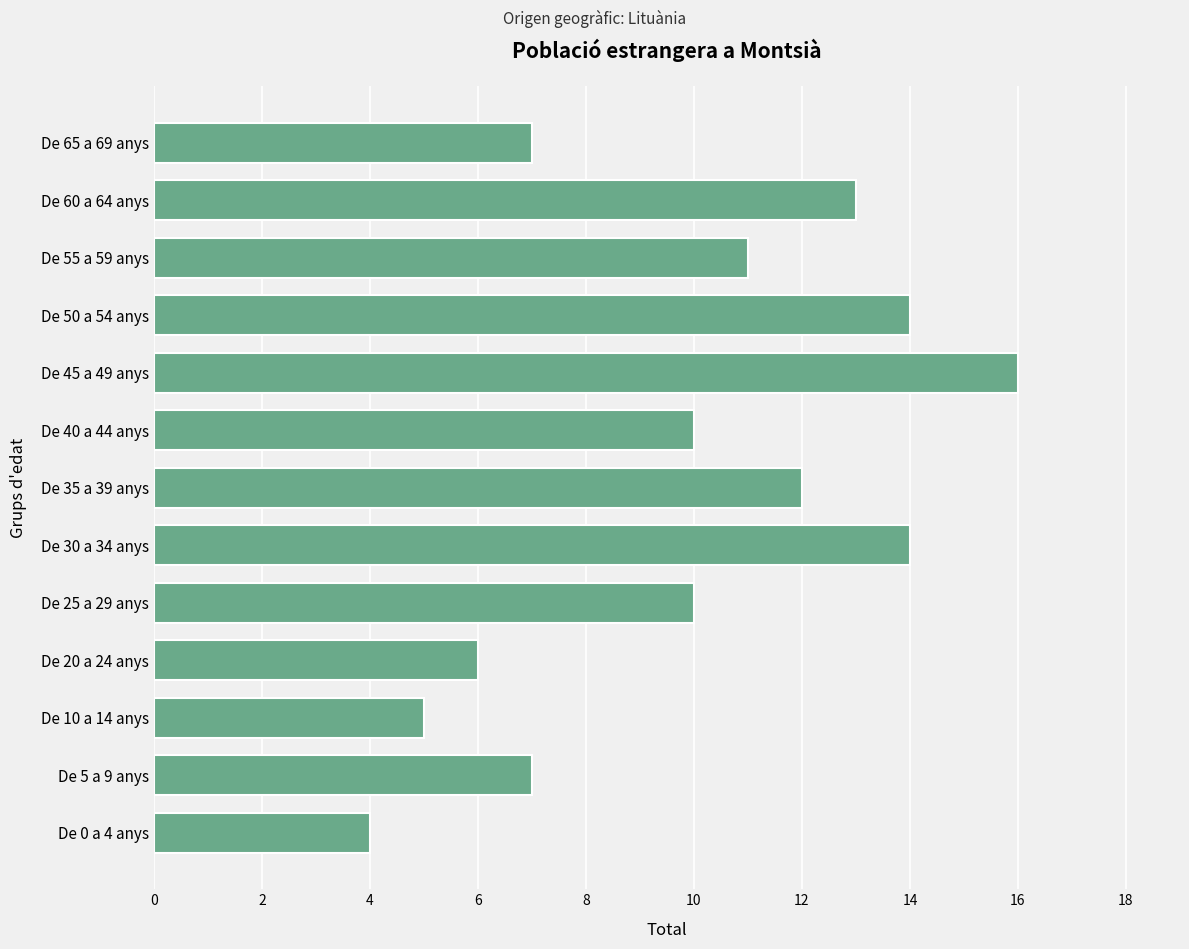

Between De 60 a 64 anys and De 5 a 9 anys, which is larger?

De 60 a 64 anys